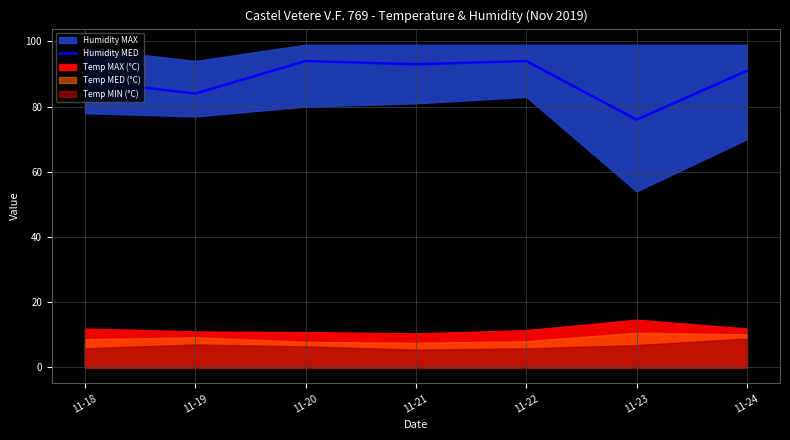

Is it true that Humidity MED equals 125 at 11-22?

False